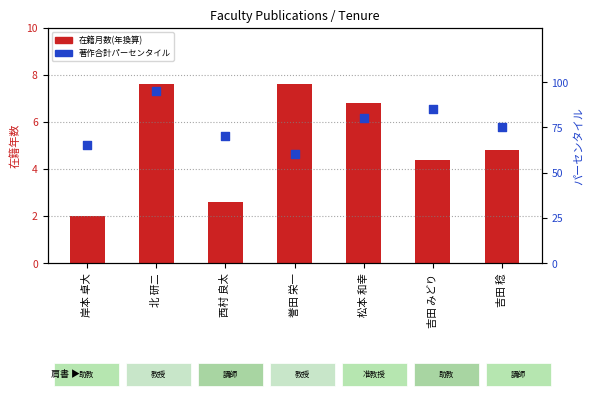

Which series contains the lowest Y value?

在籍月数(年換算)